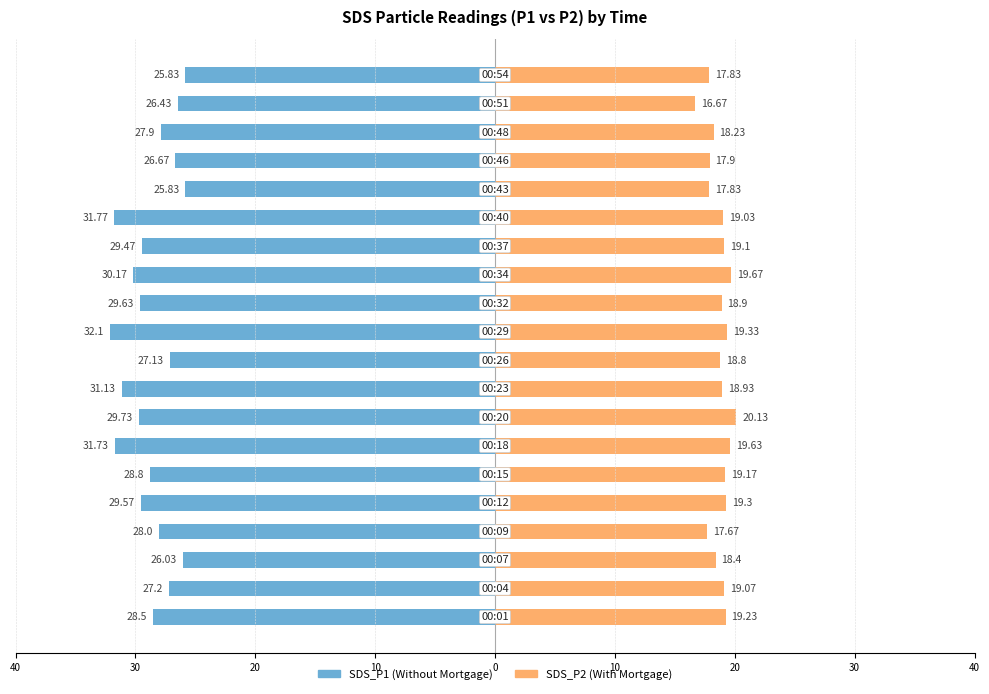

Reading left to right, transcribe all the data shown in this chart.

SDS_P1: -28.5	-27.2	-26.0	-28.0	-29.6	-28.8	-31.7	-29.7	-31.1	-27.1	-32.1	-29.6	-30.2	-29.5	-31.8	-25.8	-26.7	-27.9	-26.4	-25.8
SDS_P2: 19.2	19.1	18.4	17.7	19.3	19.2	19.6	20.1	18.9	18.8	19.3	18.9	19.7	19.1	19.0	17.8	17.9	18.2	16.7	17.8